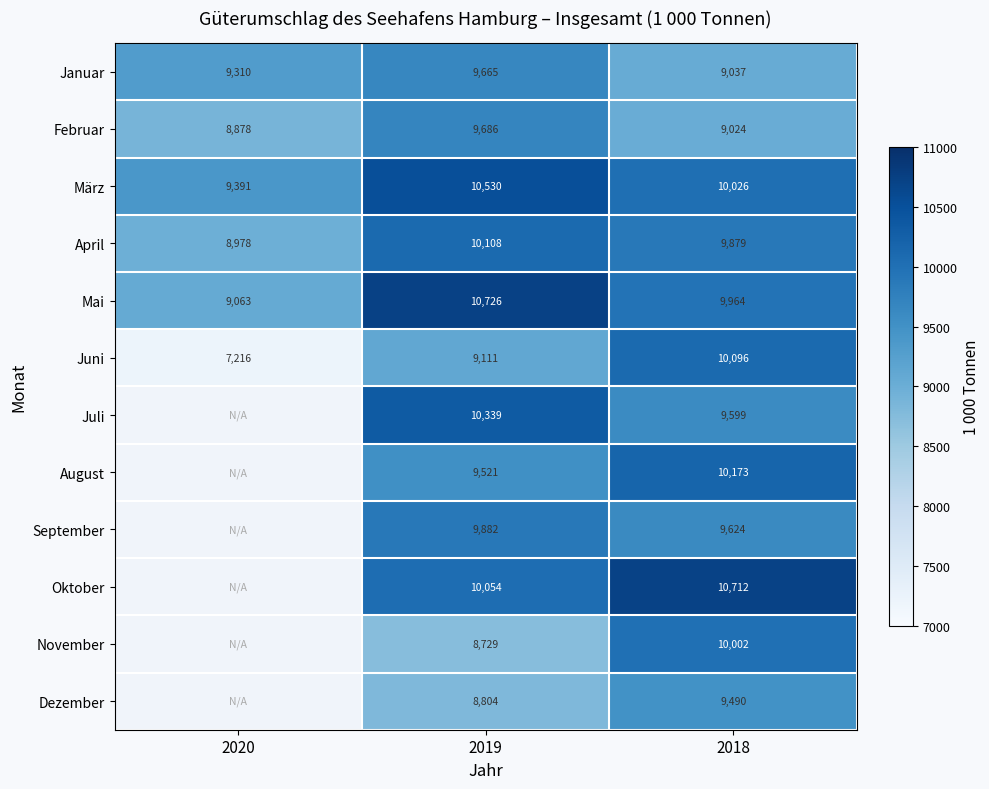

Which series changed the most between 2019 and 2018?

November